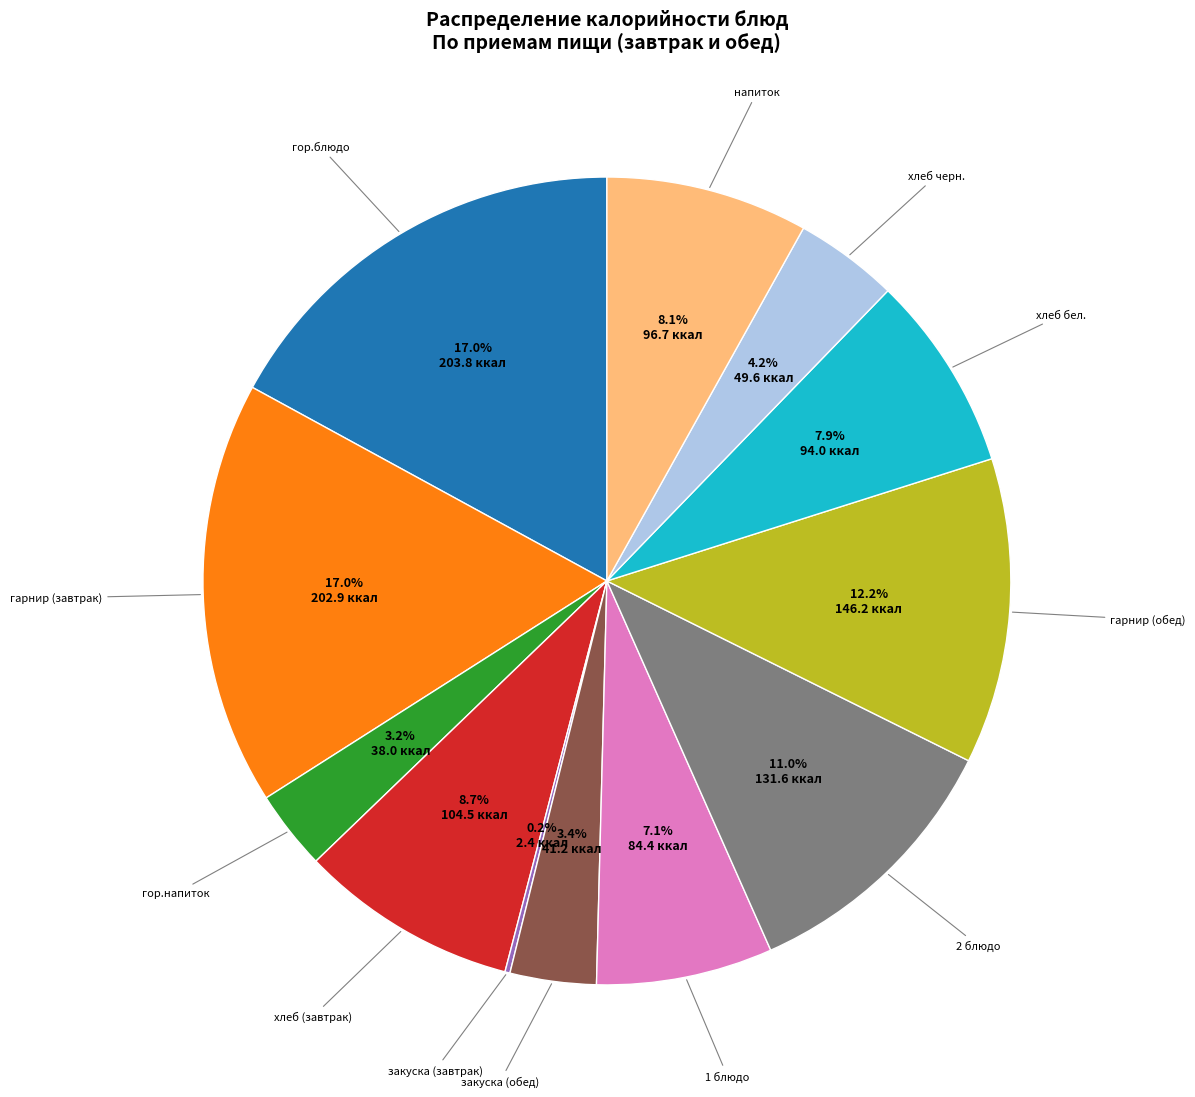

Is there a majority slice in this chart?

No